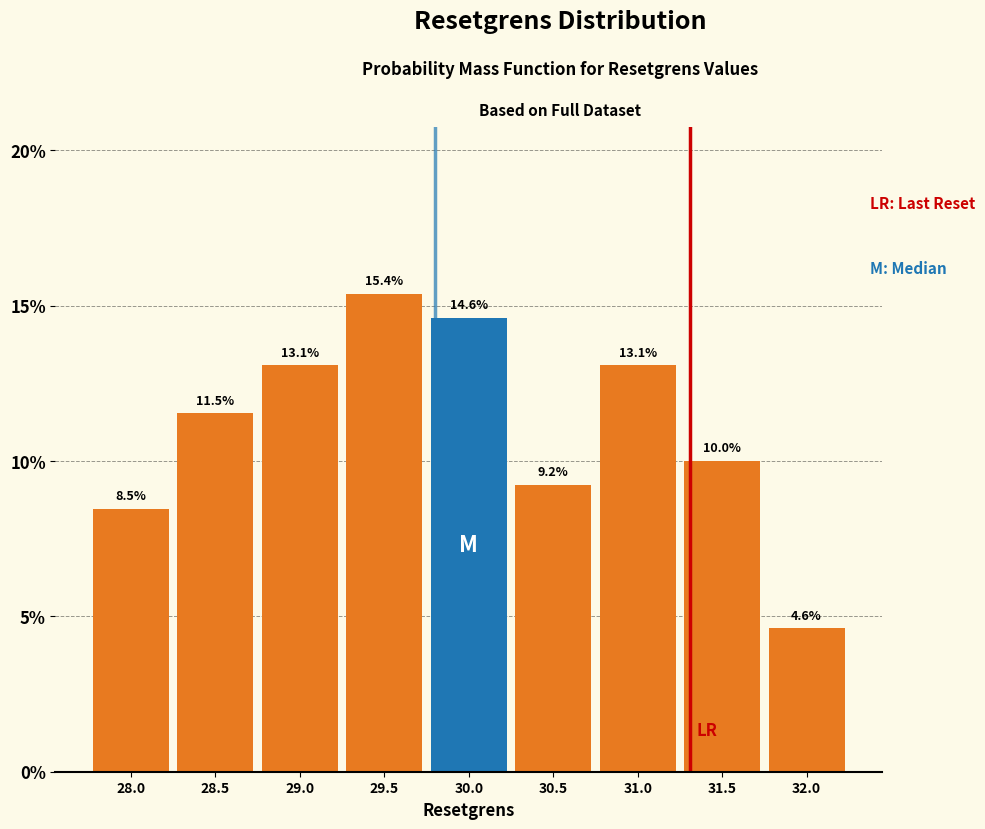

Reading right to left, transcribe all the data shown in this chart.

4.6	10.0	13.1	9.2	14.6	15.4	13.1	11.5	8.5